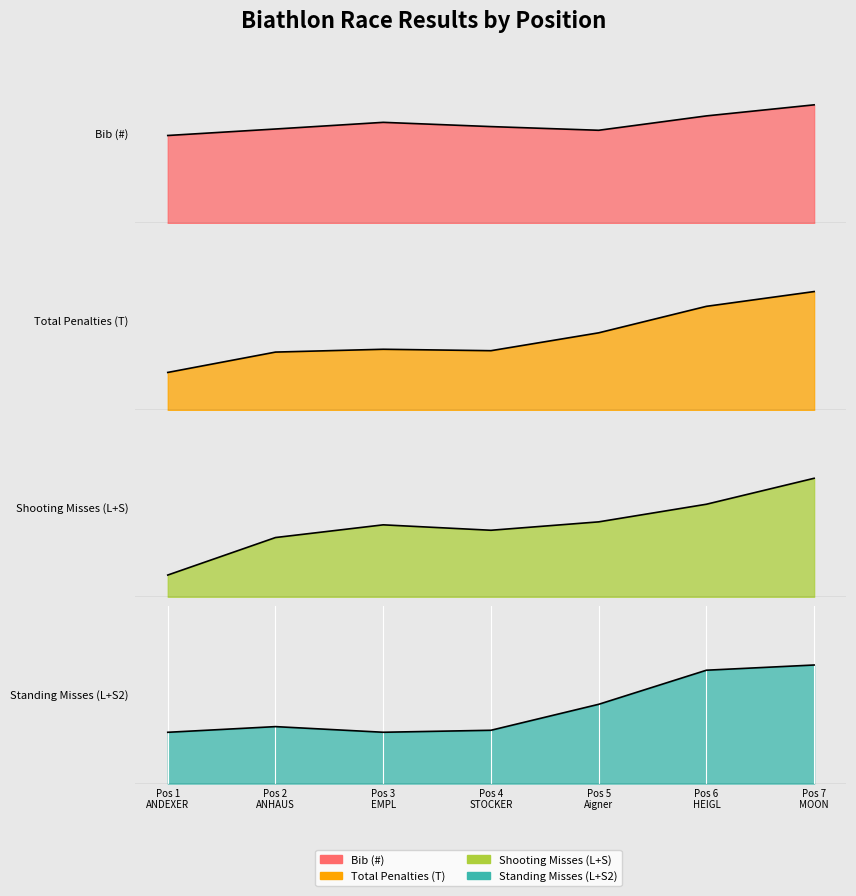

True or false: Standing Misses (L+S2) and Total Penalties (T) intersect in this chart.

False